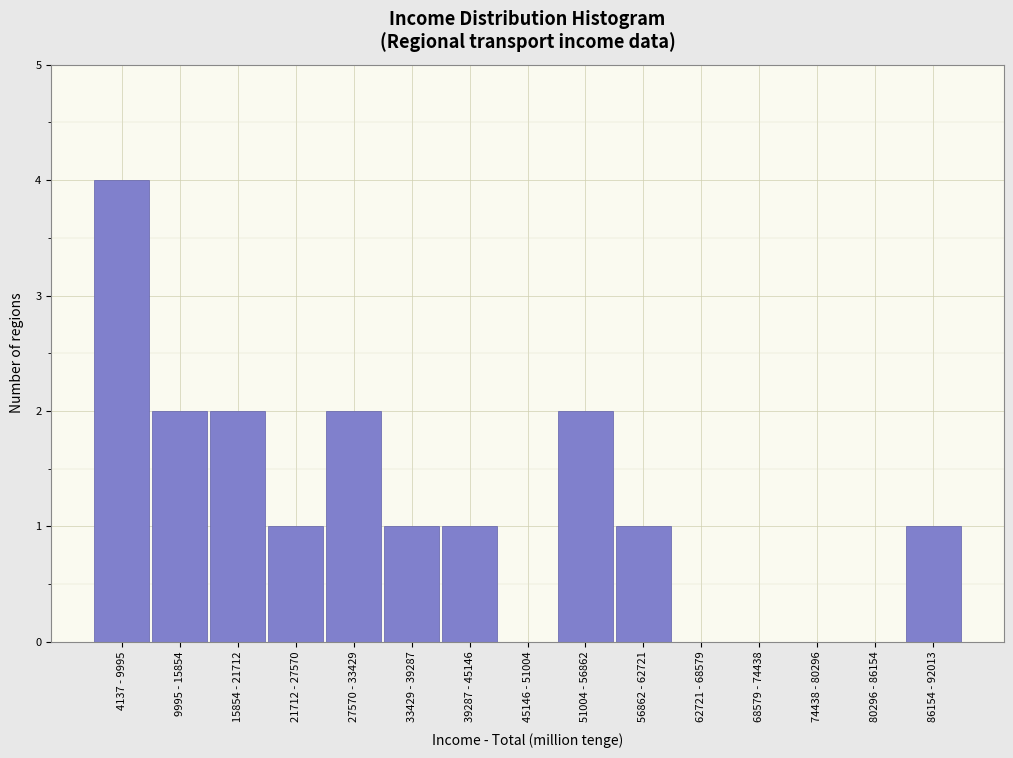

Reading left to right, extract all data points from this chart.

4137 - 9995=4	9995 - 15854=2	15854 - 21712=2	21712 - 27570=1	27570 - 33429=2	33429 - 39287=1	39287 - 45146=1	45146 - 51004=0	51004 - 56862=2	56862 - 62721=1	62721 - 68579=0	68579 - 74438=0	74438 - 80296=0	80296 - 86154=0	86154 - 92013=1